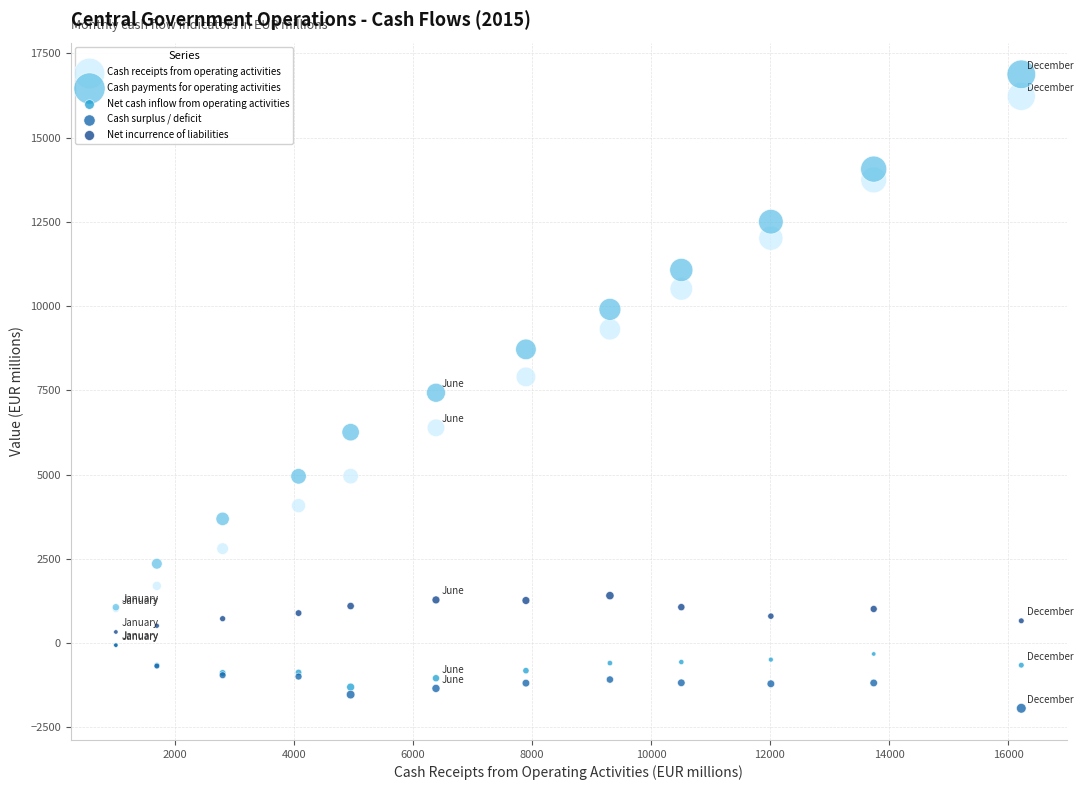

What are all the series names shown in the legend?

Cash receipts from operating activities, Cash payments for operating activities, Net cash inflow from operating activities, Cash surplus / deficit, Net incurrence of liabilities